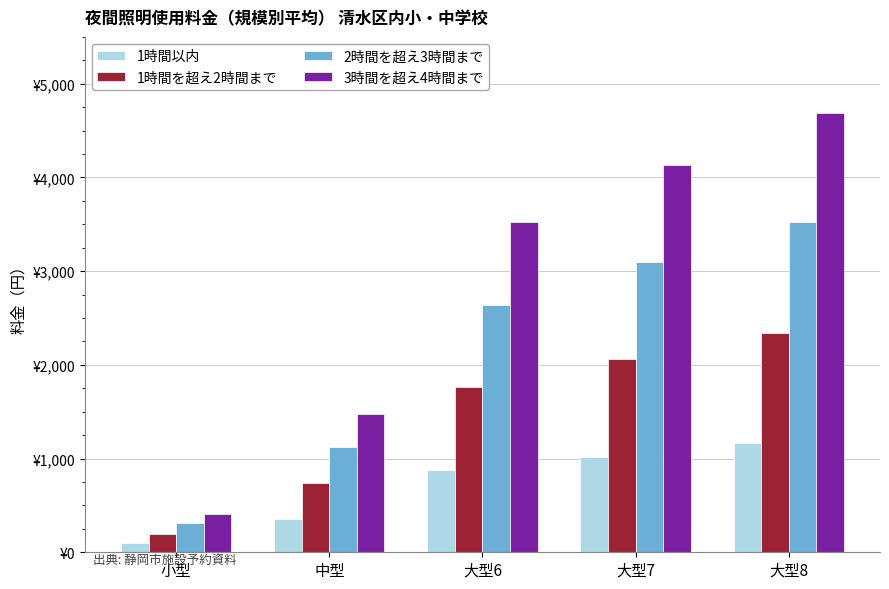

What are all the series names shown in the legend?

1時間以内, 1時間を超え2時間まで, 2時間を超え3時間まで, 3時間を超え4時間まで